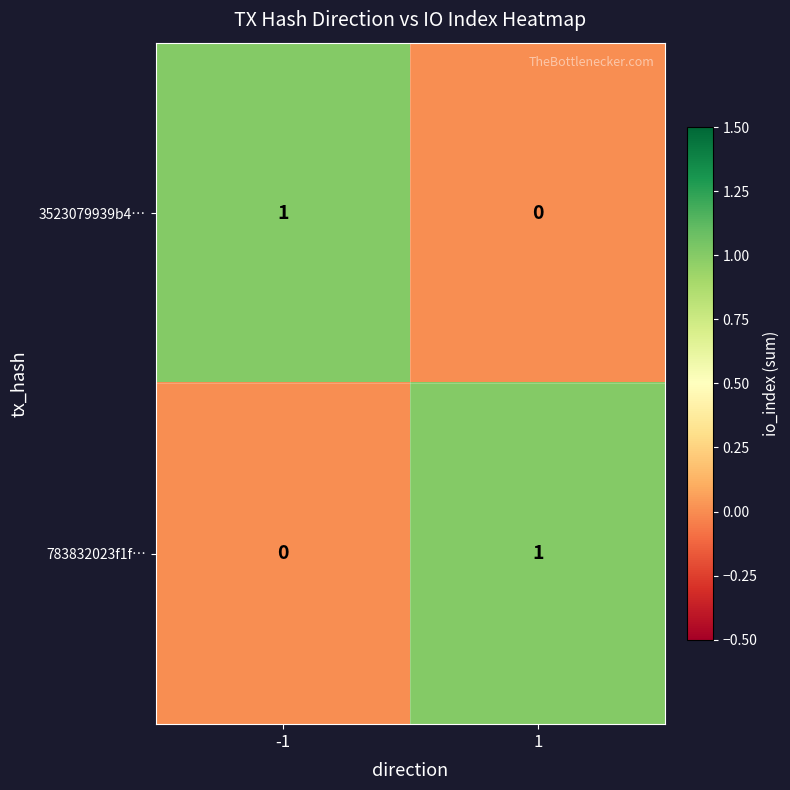

Rank the categories by 3523079939b4… value from highest to lowest.

-1, 1